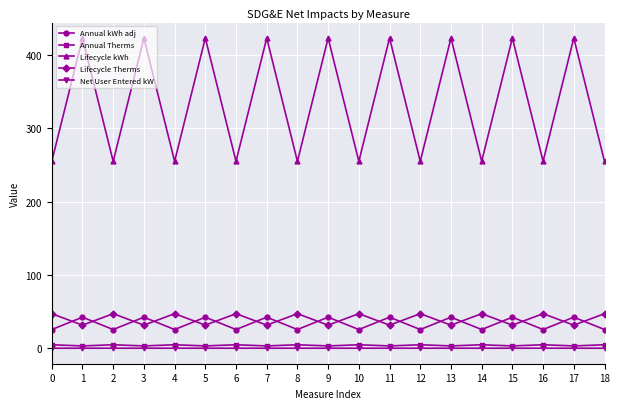

True or false: Lifecycle kWh and Annual Therms intersect in this chart.

False